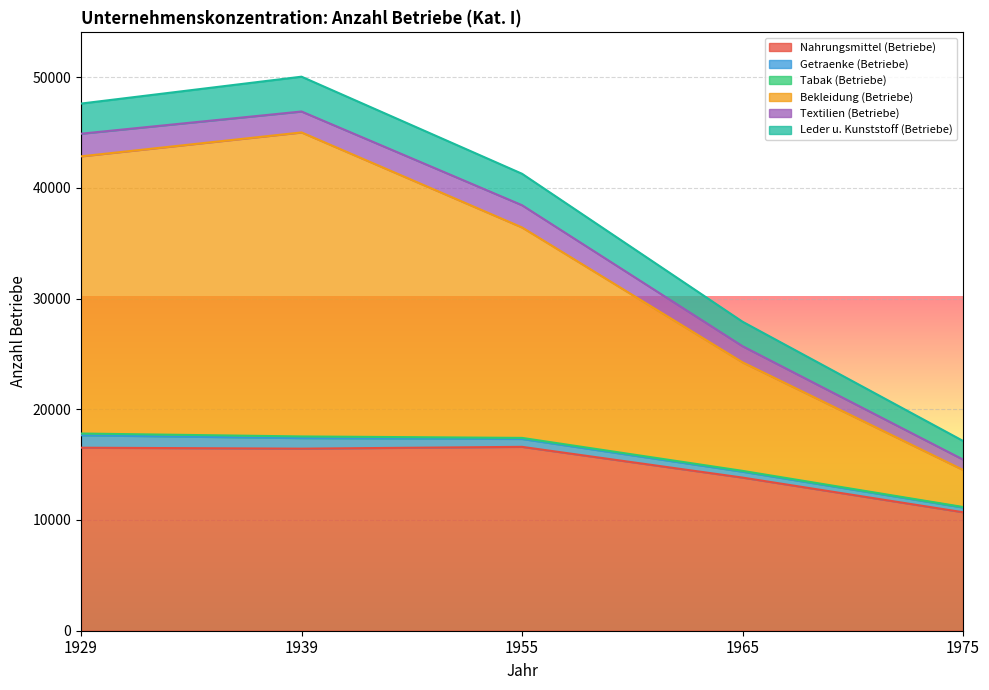

True or false: Textilien (Betriebe) has more than 0 points higher than both neighbors.

False